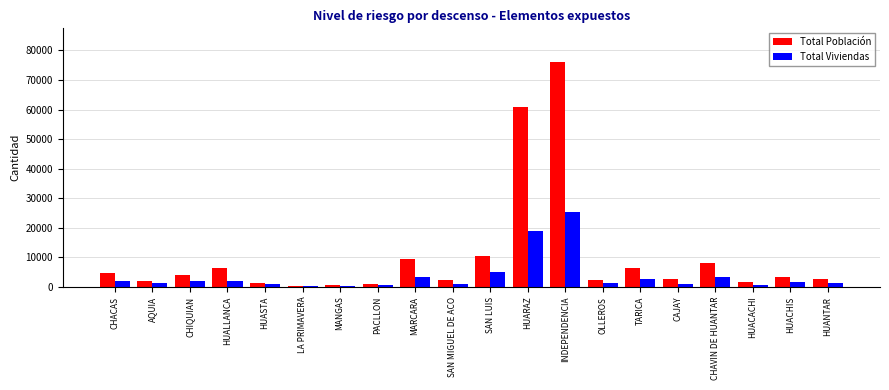

What is the approximate value of Total Viviendas at HUALLANCA?

1951